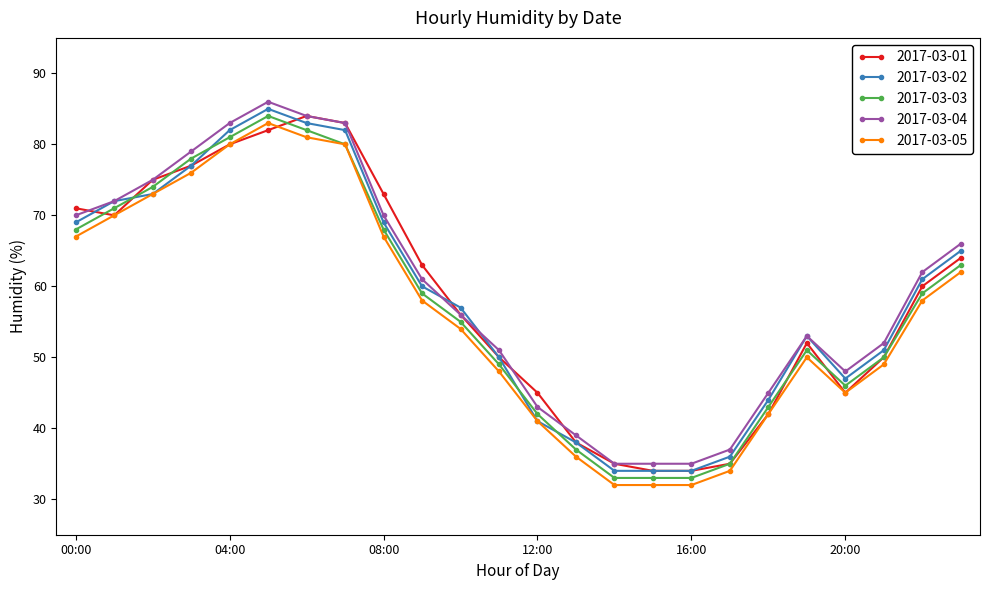

What is the difference between the second highest and minimum values in the 2017-03-03 series?

49